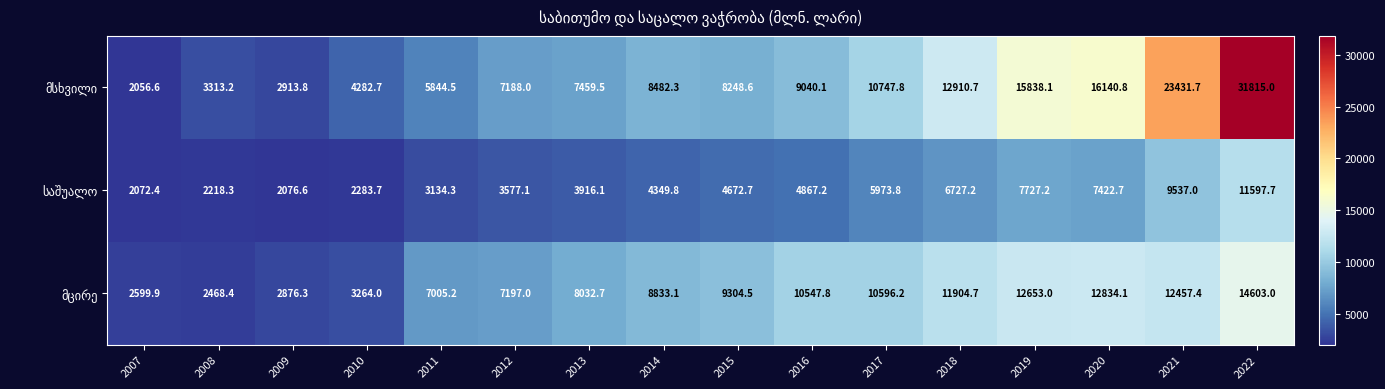

At which category does the chart reach its minimum across all series?

2007